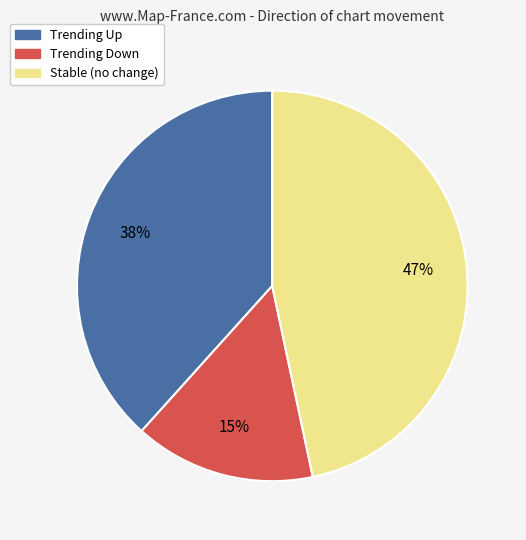

Is there a majority slice in this chart?

No